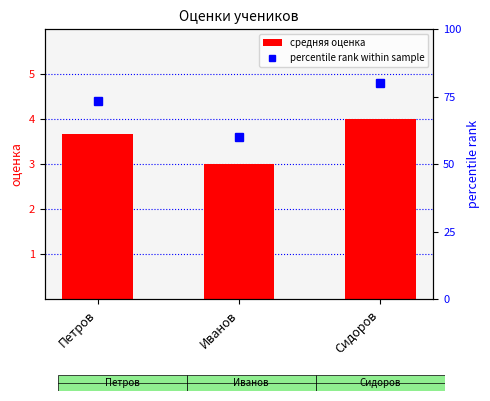

Is it true that средняя оценка equals 5.7 at Петров?

False